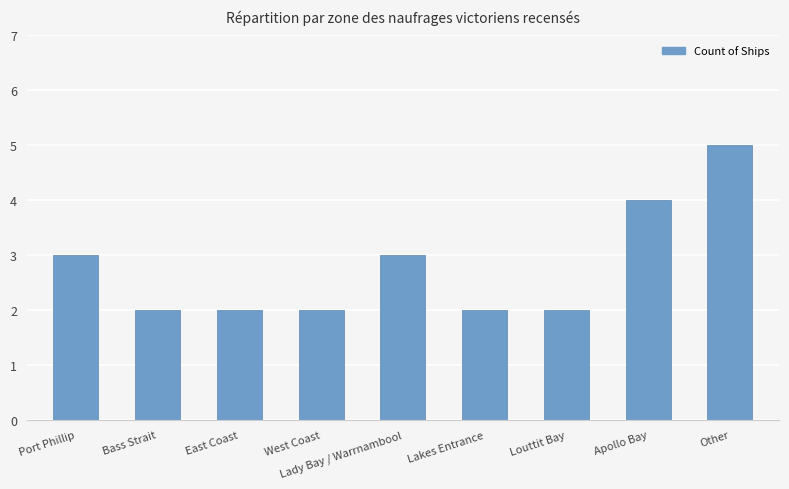

Does the chart contain any negative values?

No